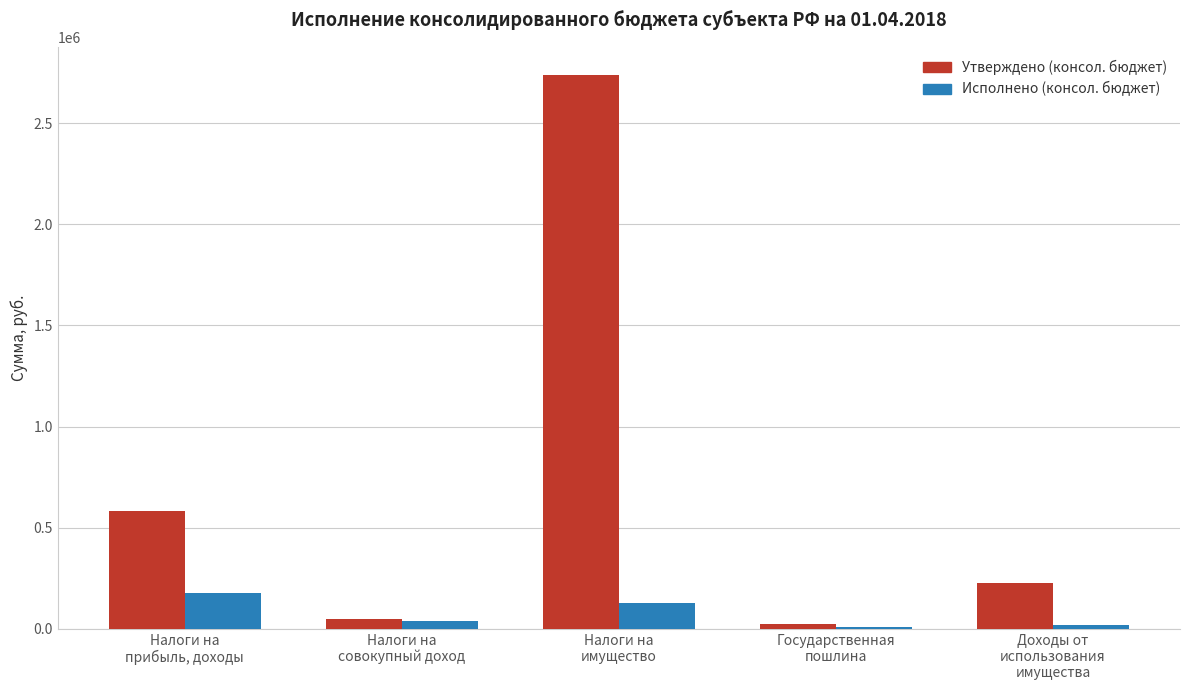

Which series has the largest total across all categories?

Утверждено (консол. бюджет)